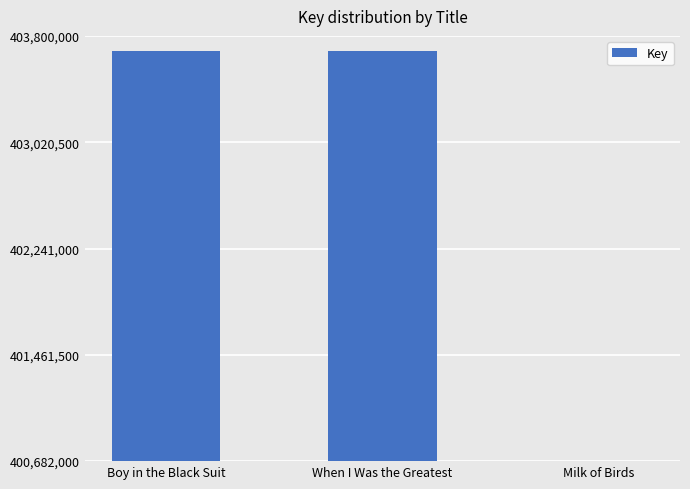

How many bars are there in total?

3